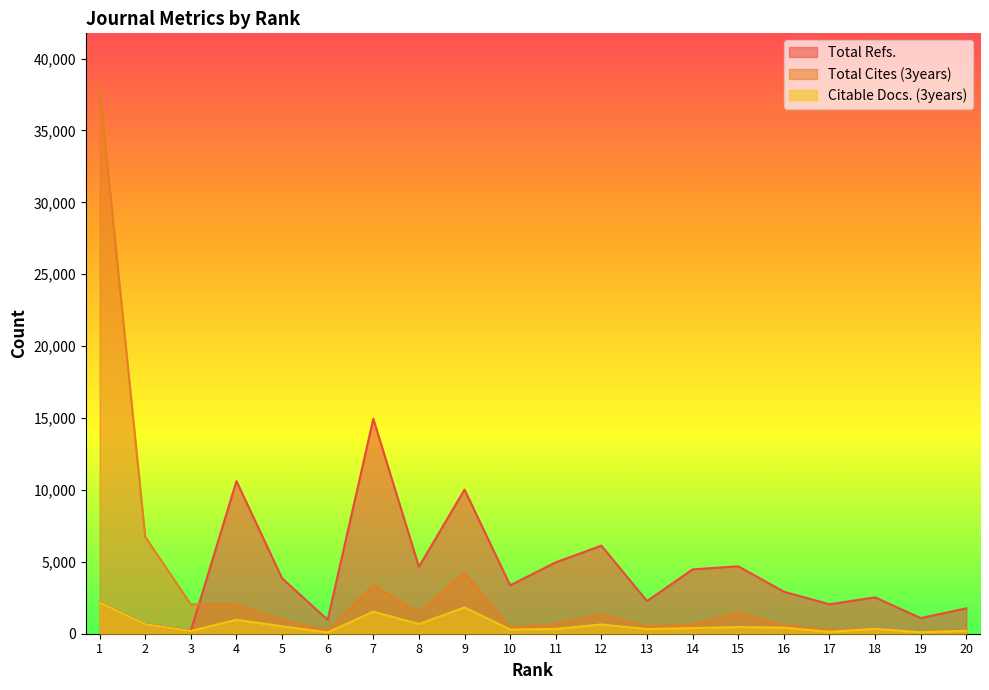

What is the total value across all series at 15?

6575